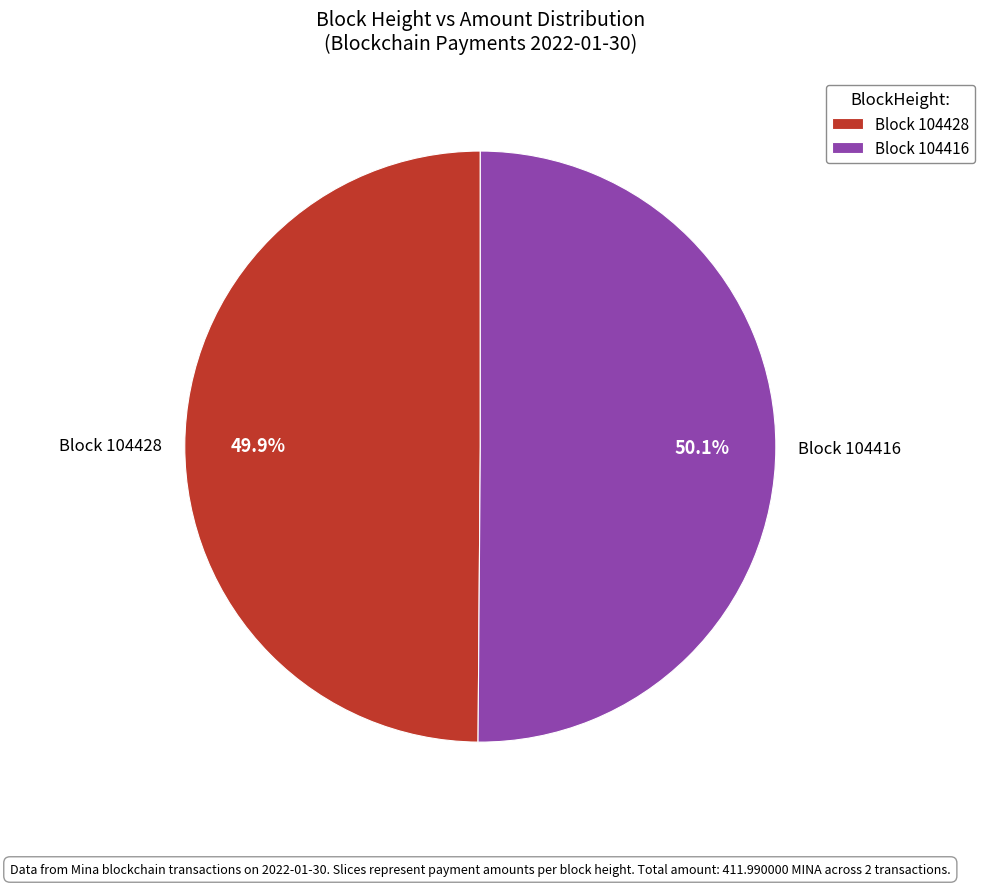

What is the ratio of the value at Block 104428 to the value at Block 104416?

1.0